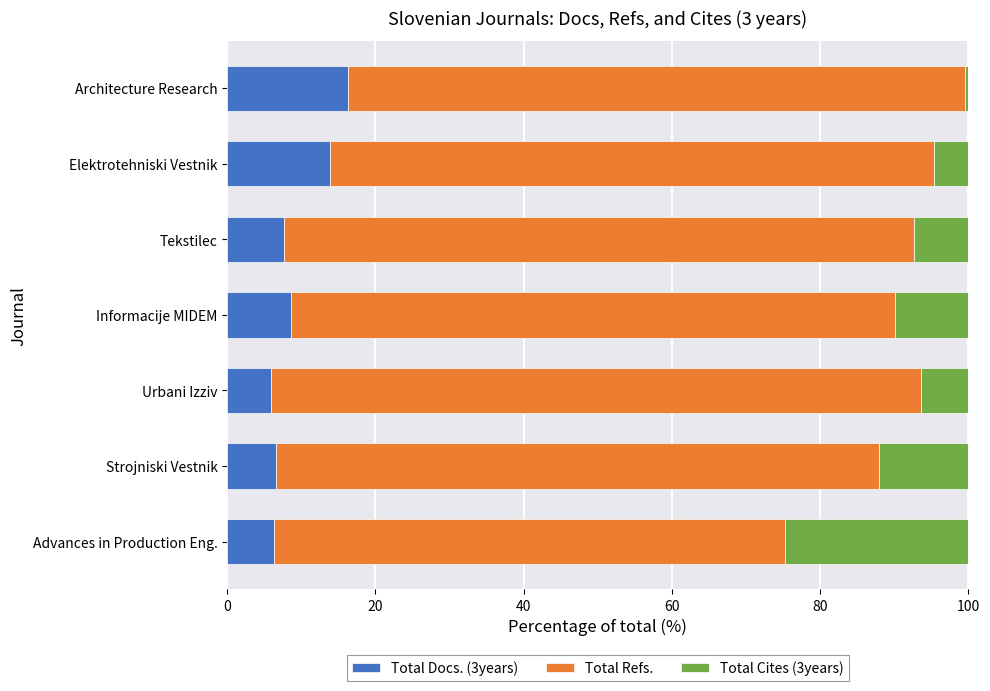

What is the average value of the Total Docs. (3years) series?

9.3